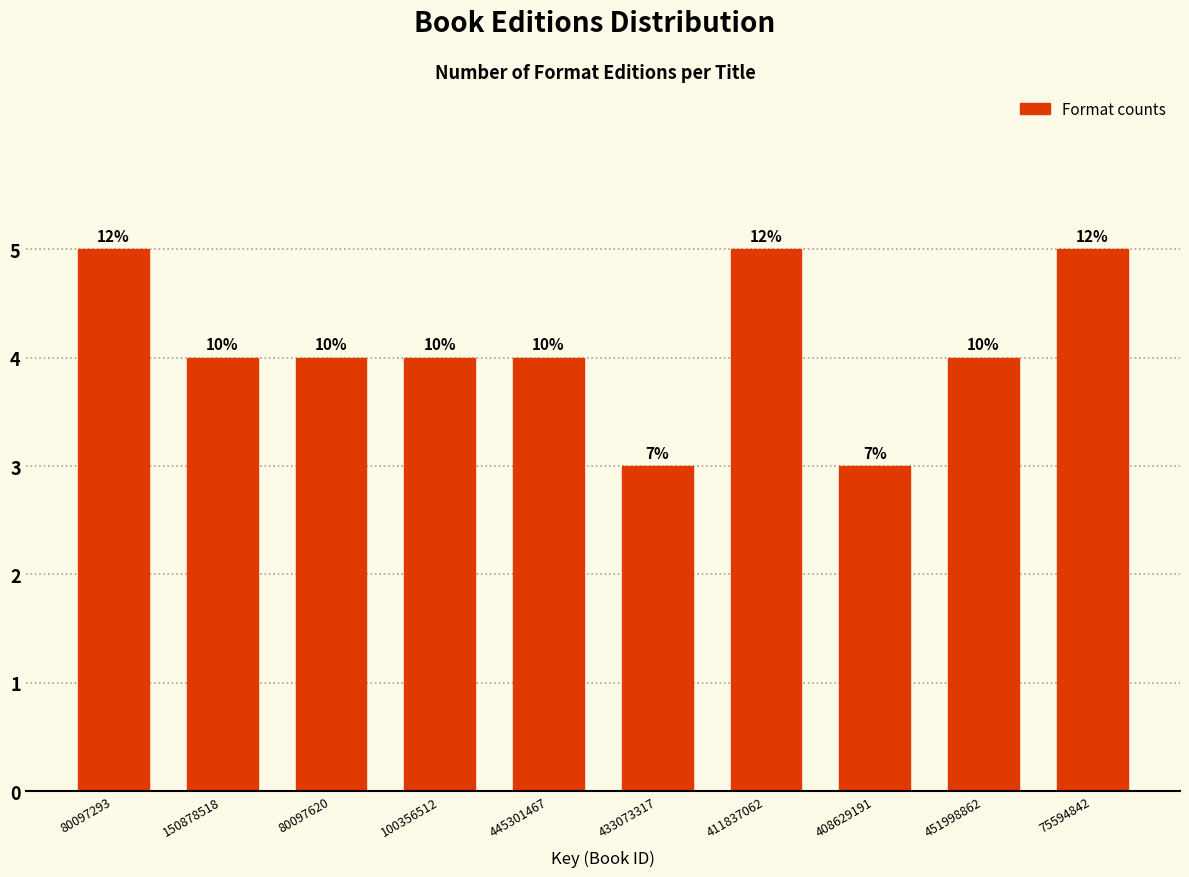

How many bars are there in total?

10